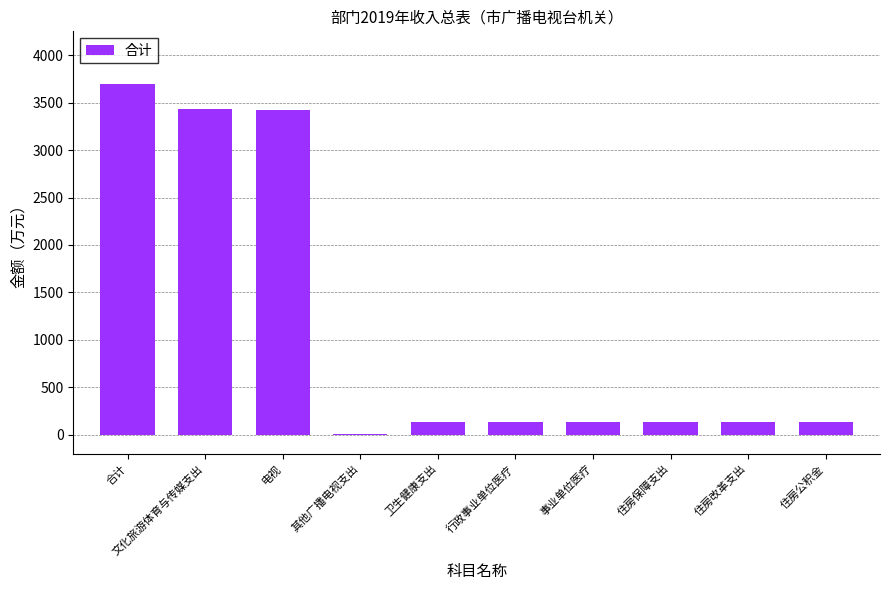

What value does the data have at 住房公积金?

131.1